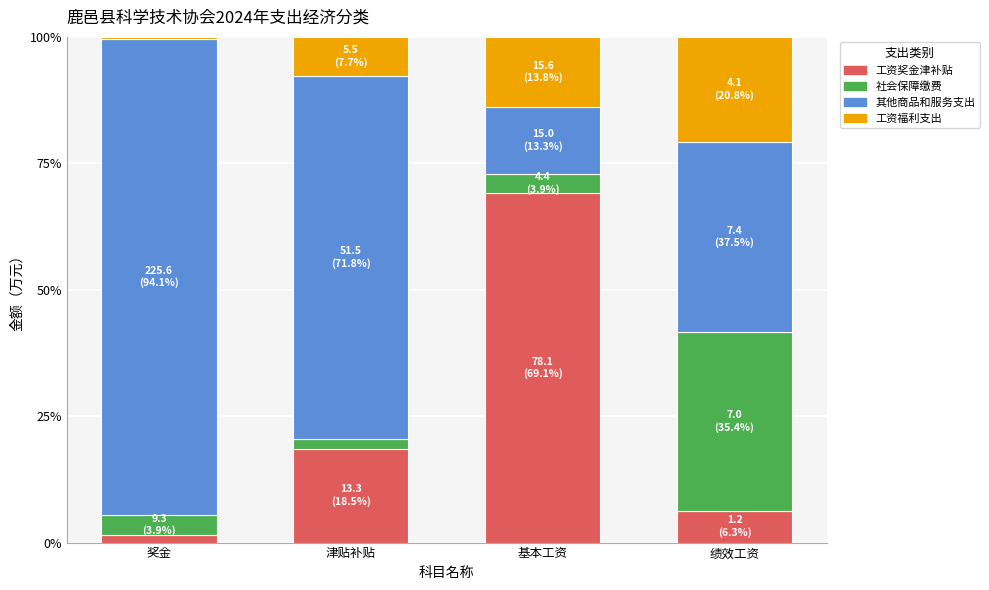

At which label does 工资奖金津补贴 reach its peak?

基本工资